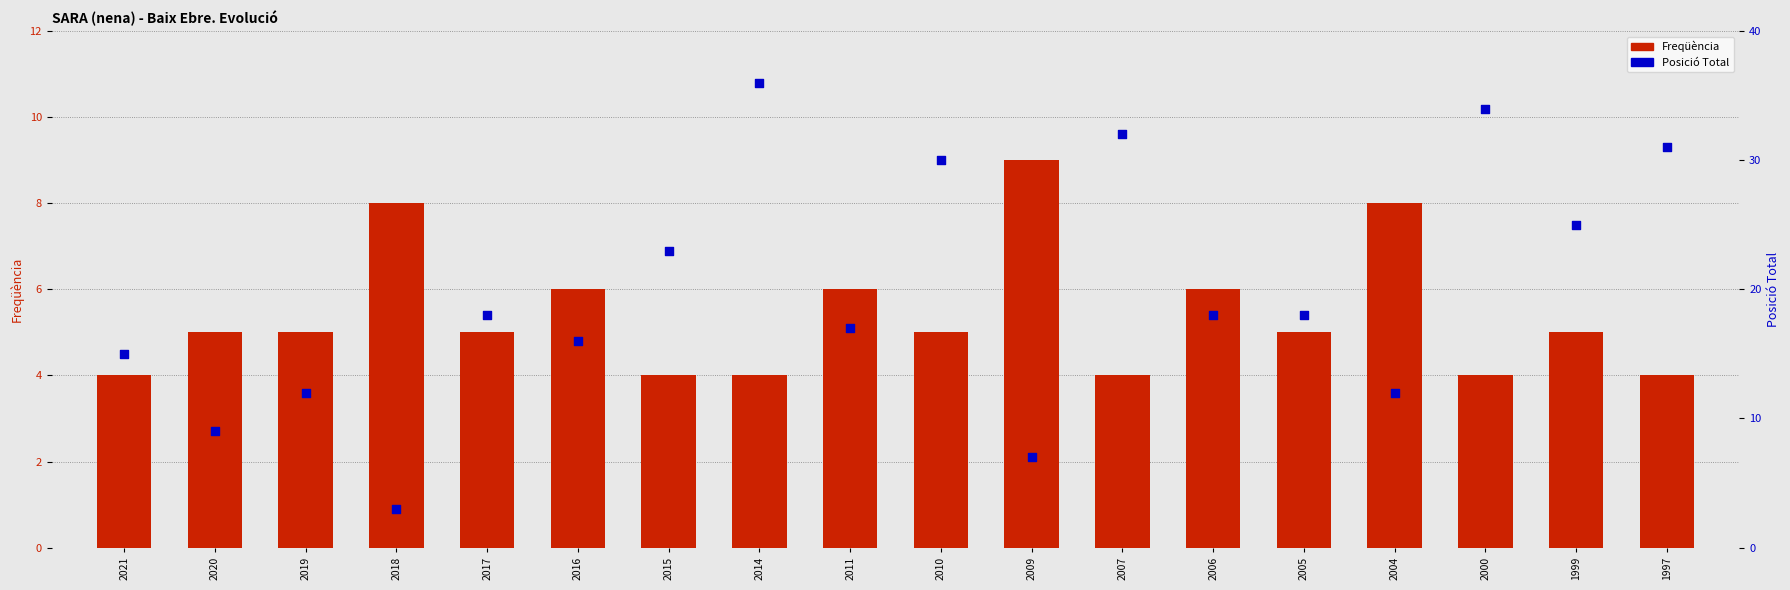

Is the value of Posició Total at 2006 greater than the value of Freqüència at 2017?

Yes